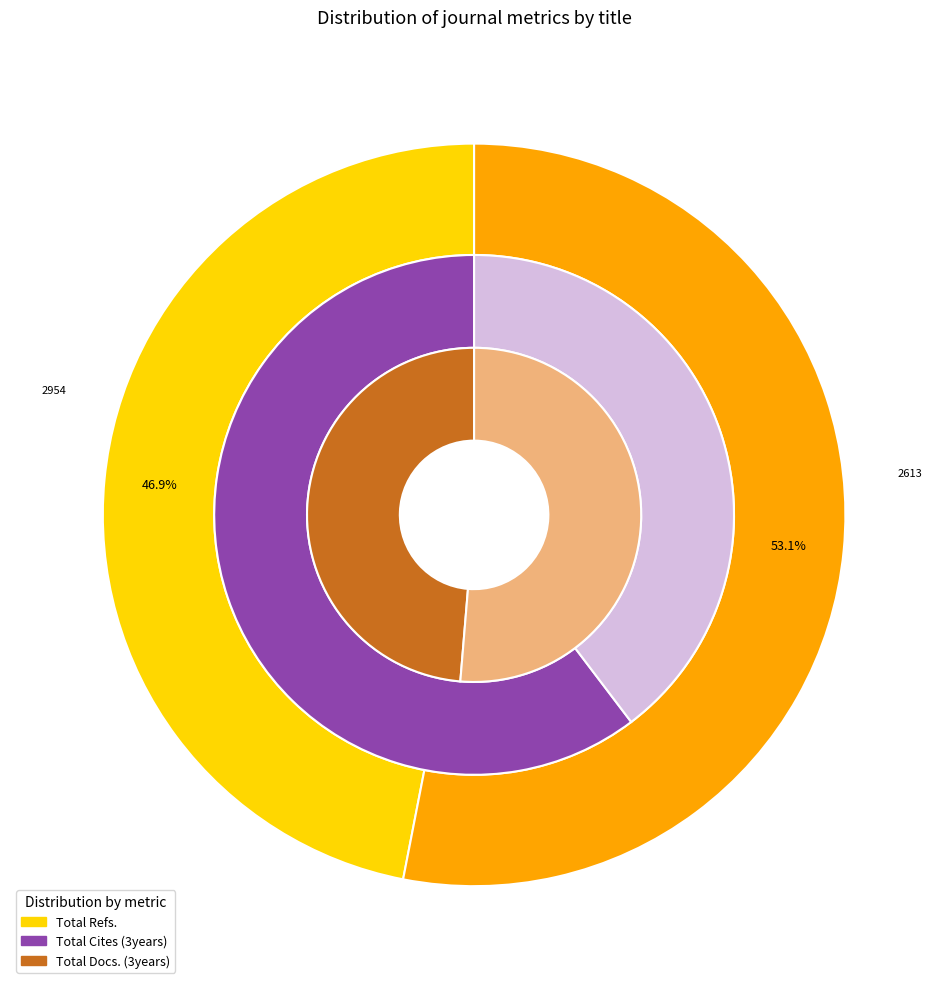

What is the difference between the highest and lowest values at Current Hypertension Reviews?

2915